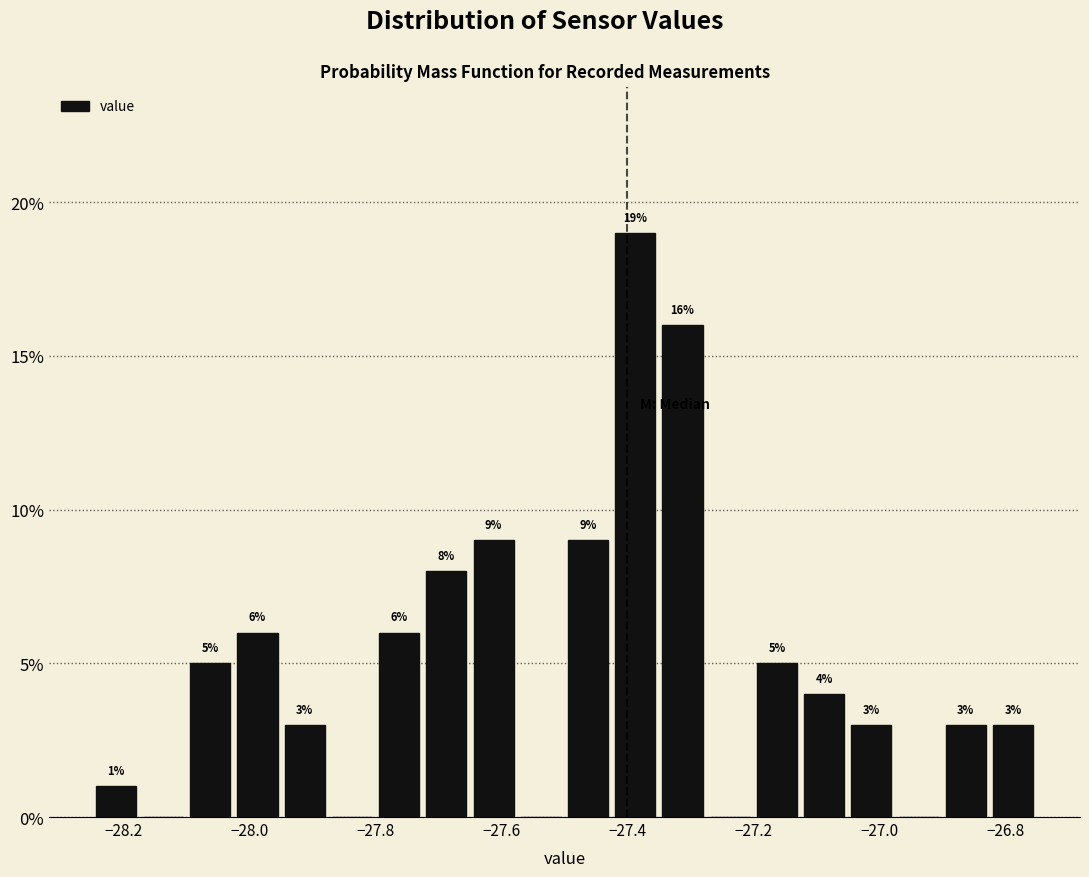

Around what value on the x-axis is the tallest bar? Give the approximate position of its centre, as read against the axis.

-27.38